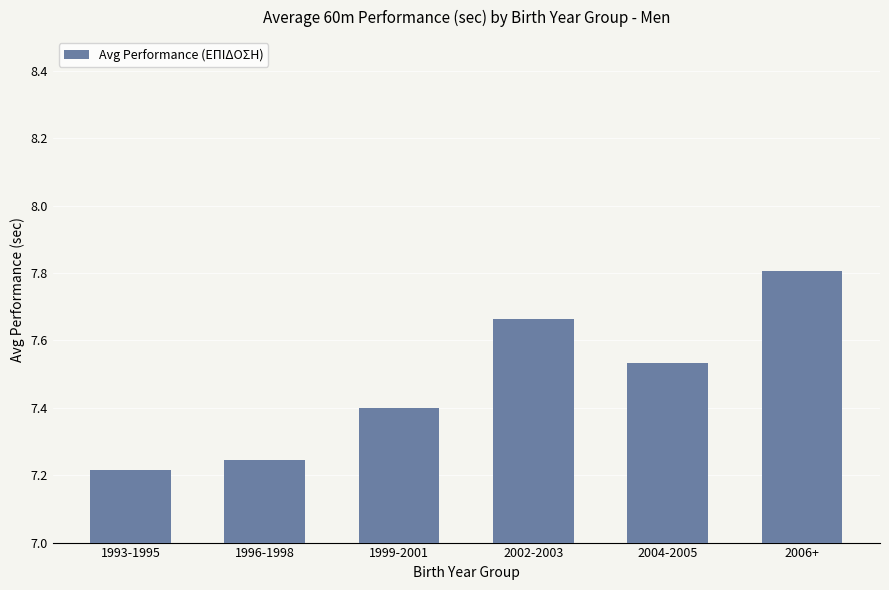

Approximately how many times larger is the value at 2004-2005 compared to 1996-1998?

1.0